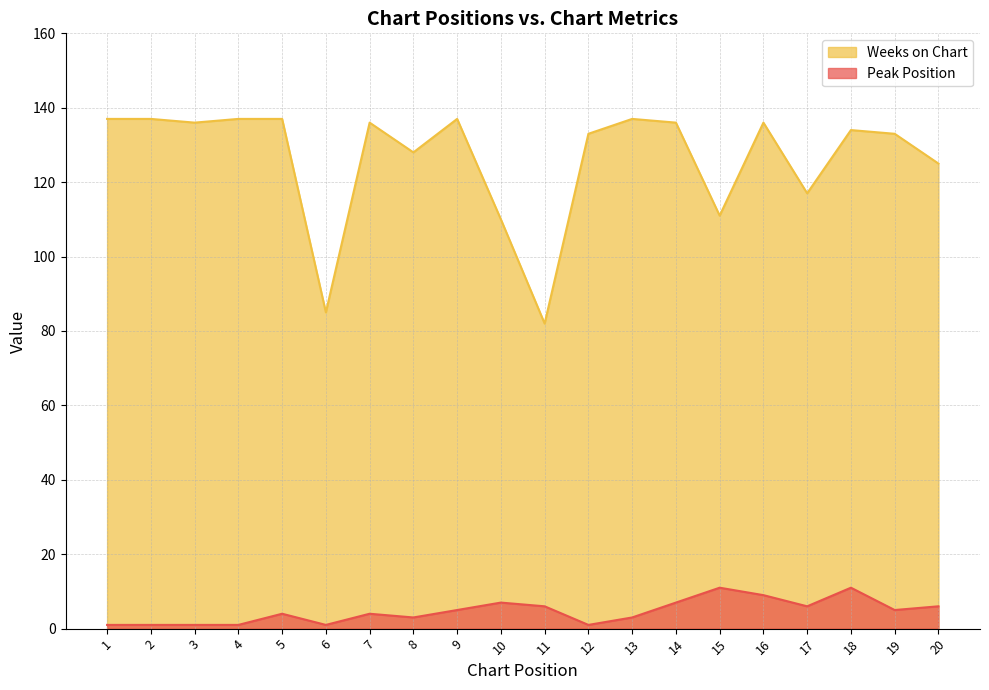

Rank the categories by Weeks on Chart value from highest to lowest.

1, 2, 4, 5, 9, 13, 3, 7, 14, 16, 18, 12, 19, 8, 20, 17, 15, 10, 6, 11